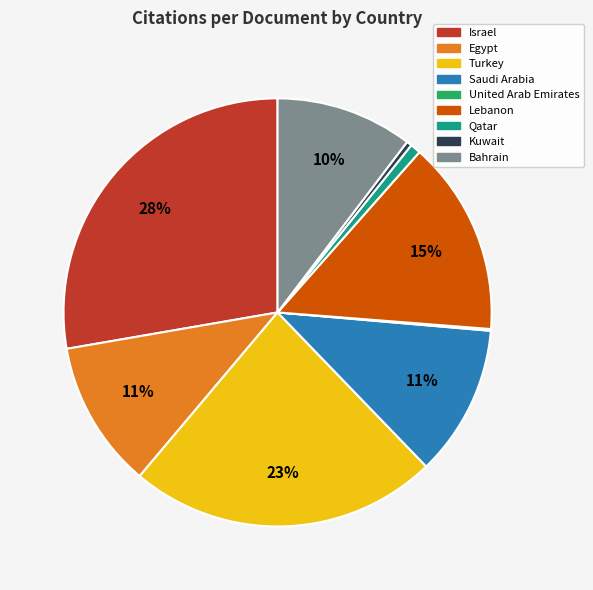

The Lebanon slice represents 15% of the pie. True or false?

True